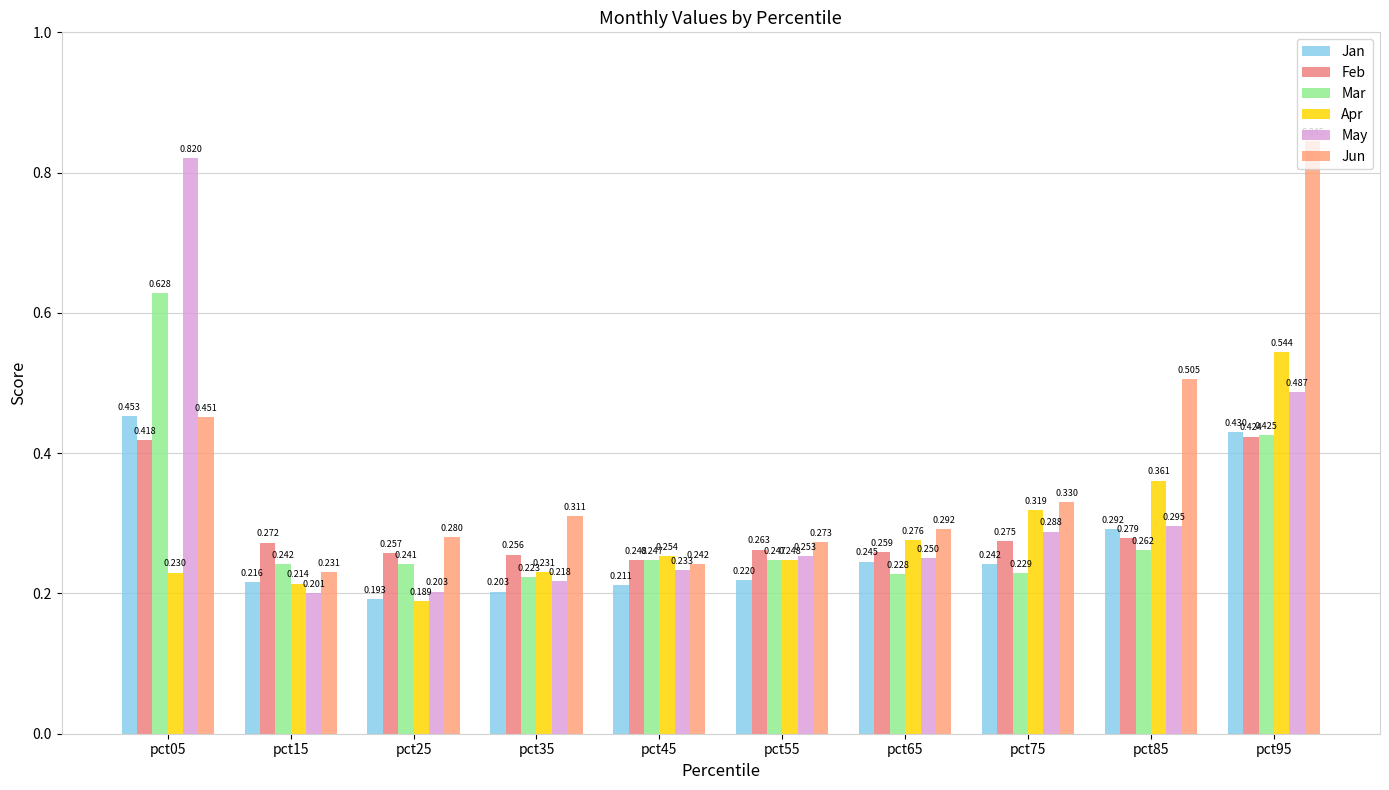

What is the minimum value shown in the chart?

0.2